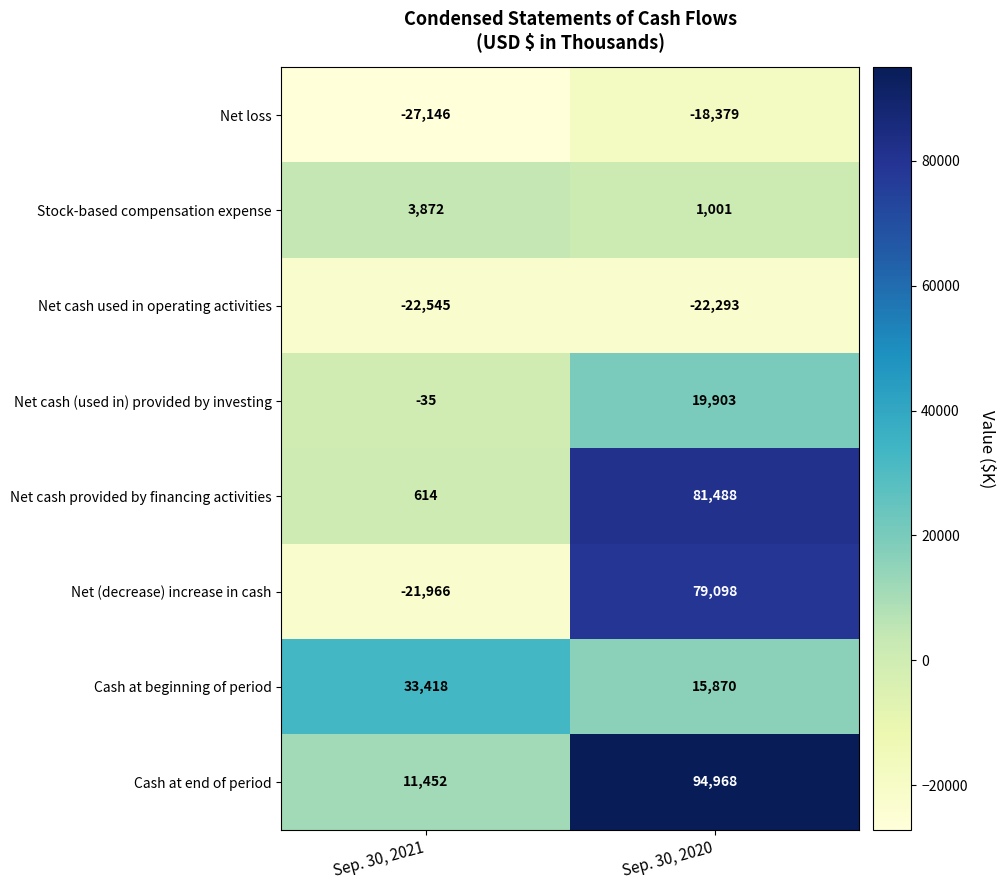

Is it true that Net loss equals -38809 at Sep. 30, 2021?

False